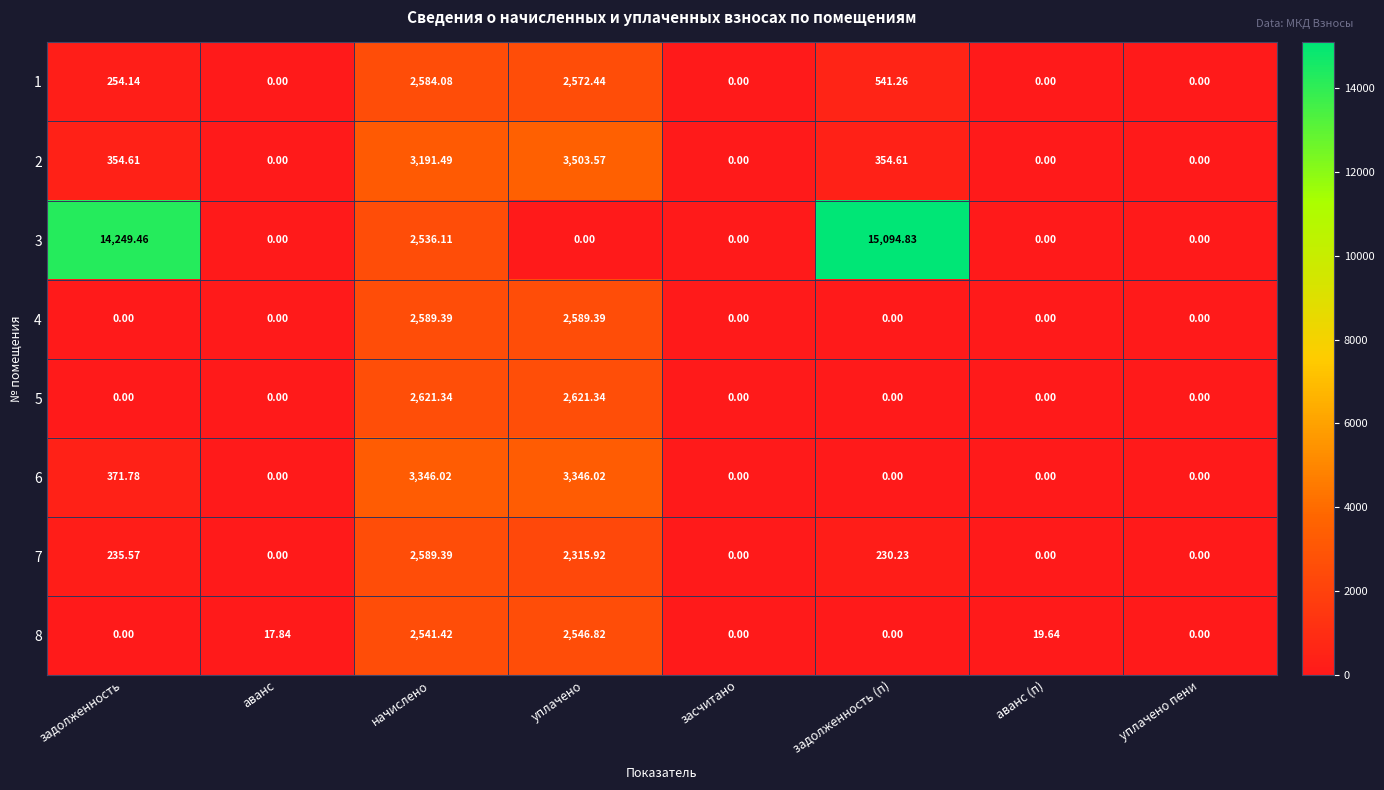

At which category is the sum across all series the highest?

начислено